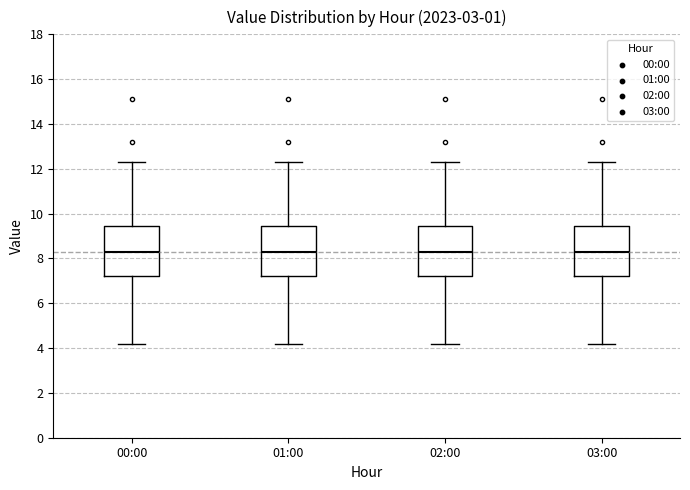

Reading left to right, transcribe this box plot: for each box, give where its median line is, the range the box spans, and where its two whiskers end, as read against the y-axis. The values are not printed on the chart, so give them approximately, as read against the axis.

00:00: median 8.2, box 7.2 to 9.4, whiskers 4.2 to 12.4
01:00: median 8.2, box 7.2 to 9.4, whiskers 4.2 to 12.4
02:00: median 8.2, box 7.2 to 9.4, whiskers 4.2 to 12.4
03:00: median 8.2, box 7.2 to 9.4, whiskers 4.2 to 12.4